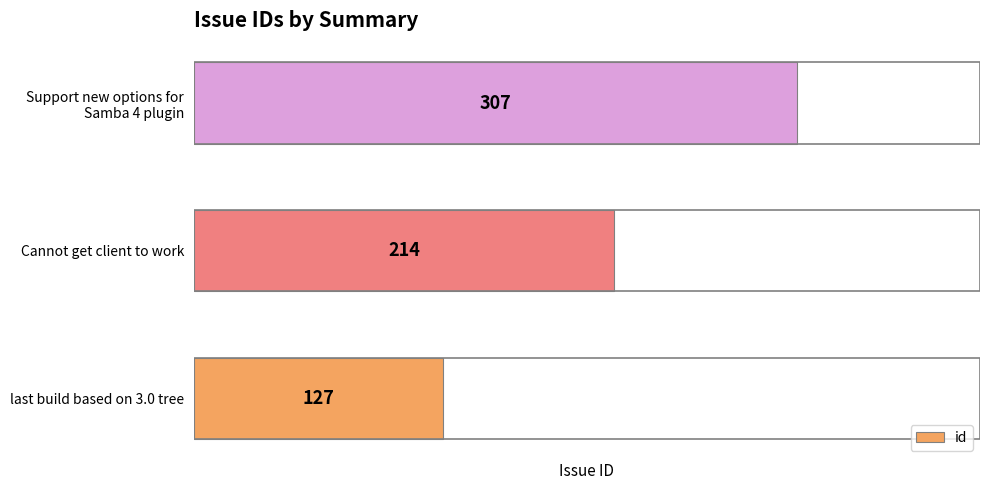

Rank the categories by value from highest to lowest.

Support new options for
Samba 4 plugin, Cannot get client to work, last build based on 3.0 tree